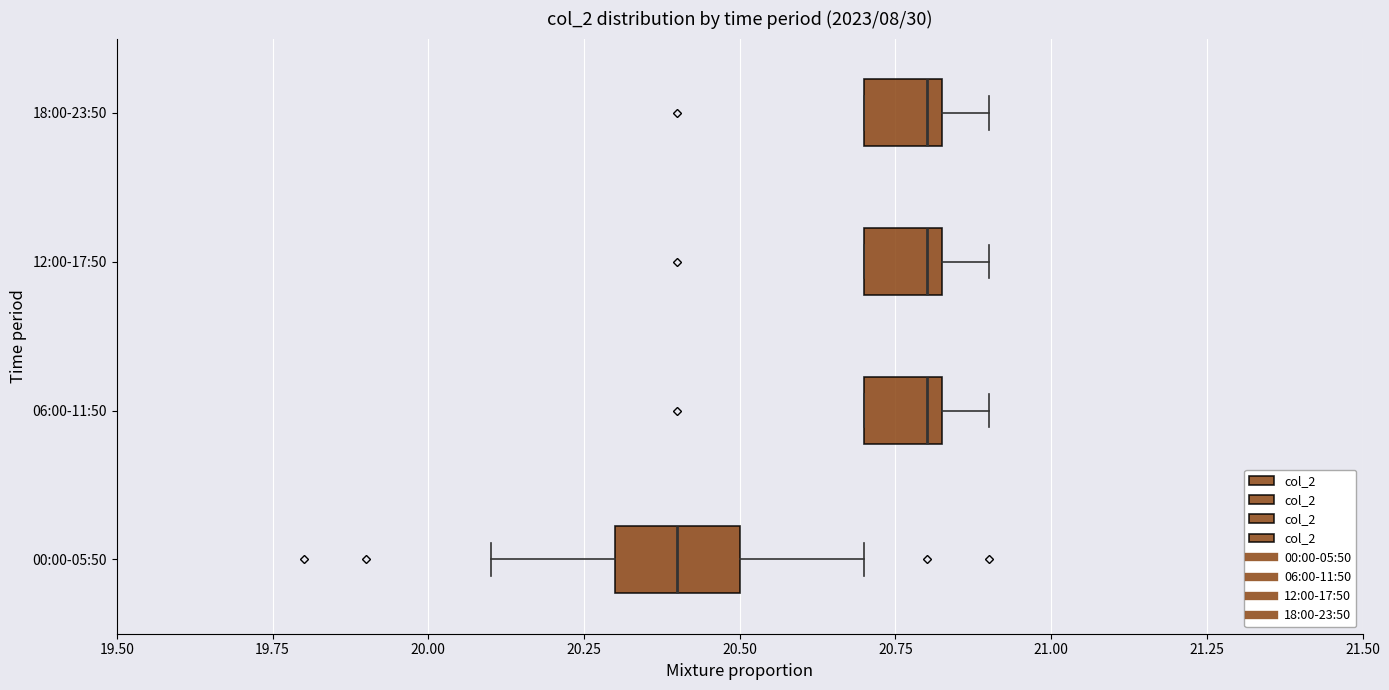

Reading bottom to top, transcribe this box plot: for each box, give where its median line is, the range the box spans, and where its two whiskers end, as read against the x-axis. The values are not printed on the chart, so give them approximately, as read against the axis.

00:00-05:50: median 20.40, box 20.30 to 20.50, whiskers 20.10 to 20.70
06:00-11:50: median 20.80, box 20.70 to 20.85, whiskers 20.70 to 20.90
12:00-17:50: median 20.80, box 20.70 to 20.85, whiskers 20.70 to 20.90
18:00-23:50: median 20.80, box 20.70 to 20.85, whiskers 20.70 to 20.90